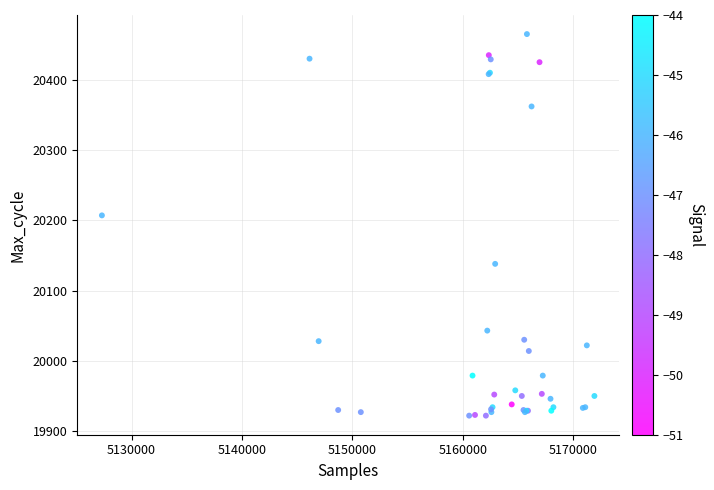

What Y value in the scatter plot is closest to 20193?

20207